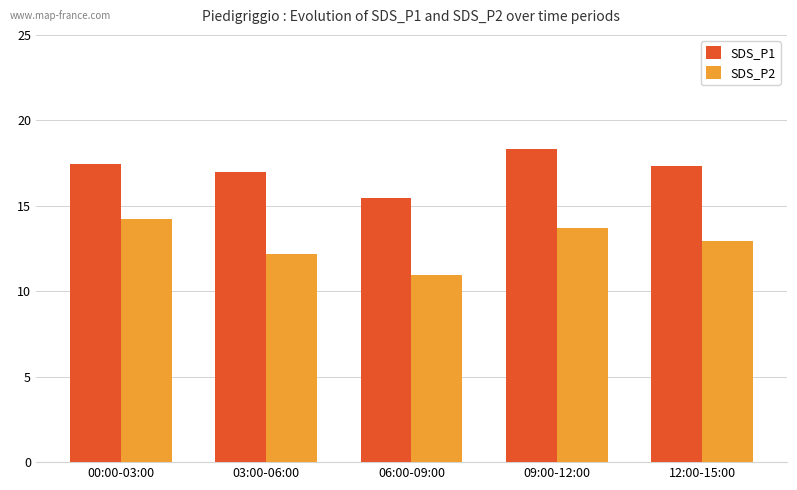

What position from the right is 03:00-06:00?

4